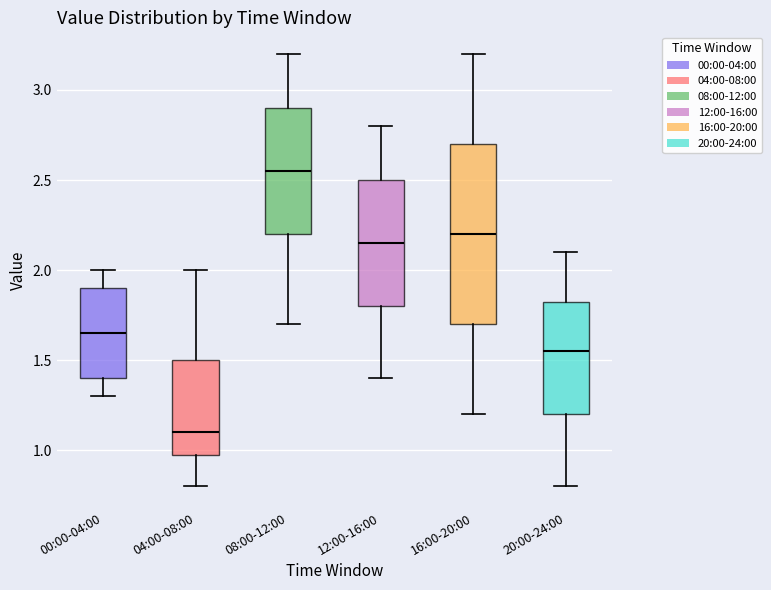

Reading left to right, transcribe this box plot: for each box, give where its median line is, the range the box spans, and where its two whiskers end, as read against the y-axis. The values are not printed on the chart, so give them approximately, as read against the axis.

00:00-04:00: median 1.65, box 1.40 to 1.90, whiskers 1.30 to 2.00
04:00-08:00: median 1.10, box 1.00 to 1.50, whiskers 0.80 to 2.00
08:00-12:00: median 2.55, box 2.20 to 2.90, whiskers 1.70 to 3.20
12:00-16:00: median 2.15, box 1.80 to 2.50, whiskers 1.40 to 2.80
16:00-20:00: median 2.20, box 1.70 to 2.70, whiskers 1.20 to 3.20
20:00-24:00: median 1.55, box 1.20 to 1.85, whiskers 0.80 to 2.10